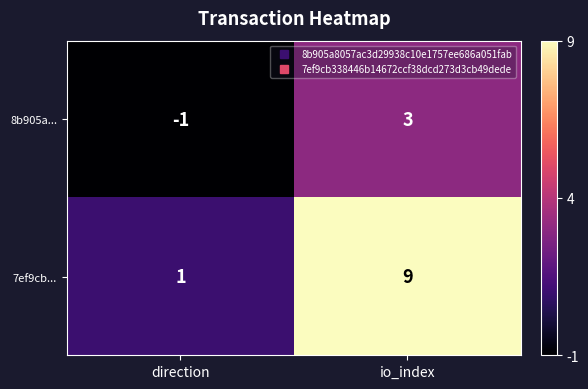

Reading right to left, extract all data points from this chart.

8b905a...: io_index=3	direction=-1
7ef9cb...: io_index=9	direction=1